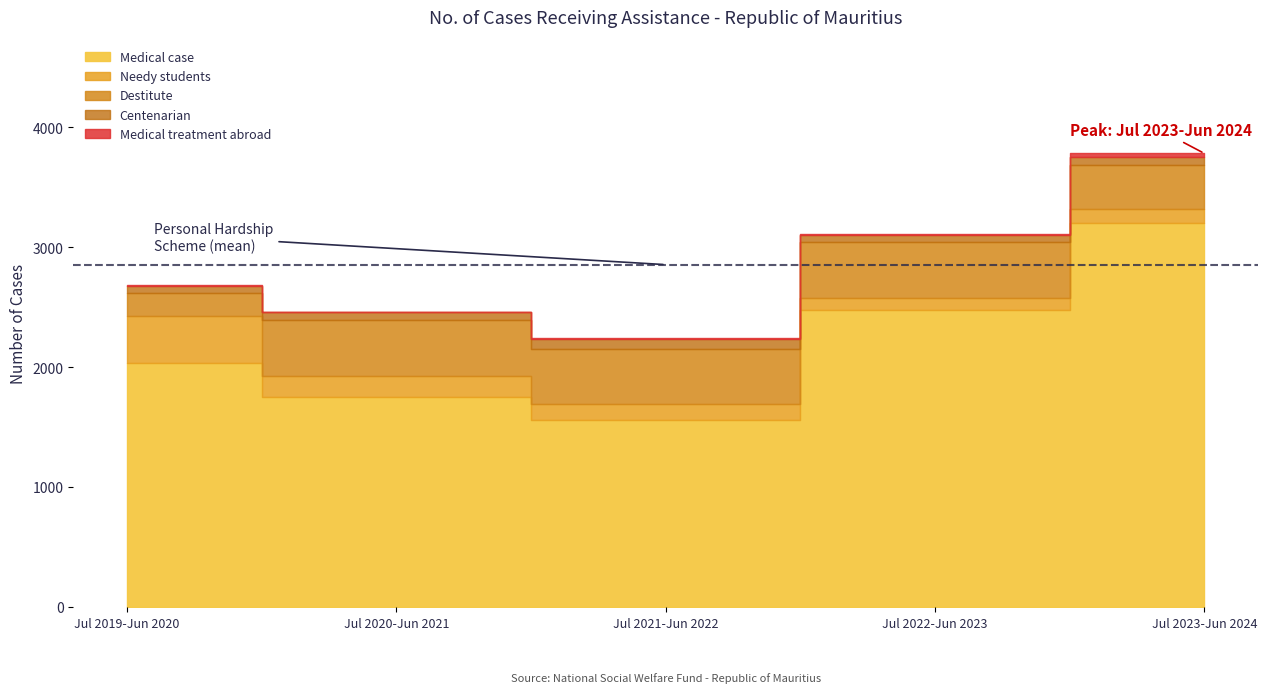

At which label does Needy students first exceed 134?

Jul 2019-Jun 2020